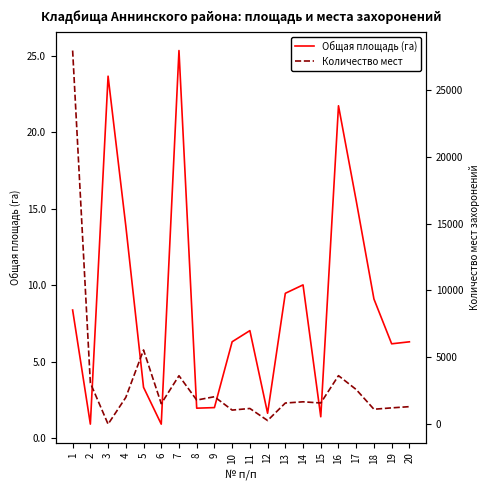

Which category has the lowest value in the Общая площадь (га) series?

6